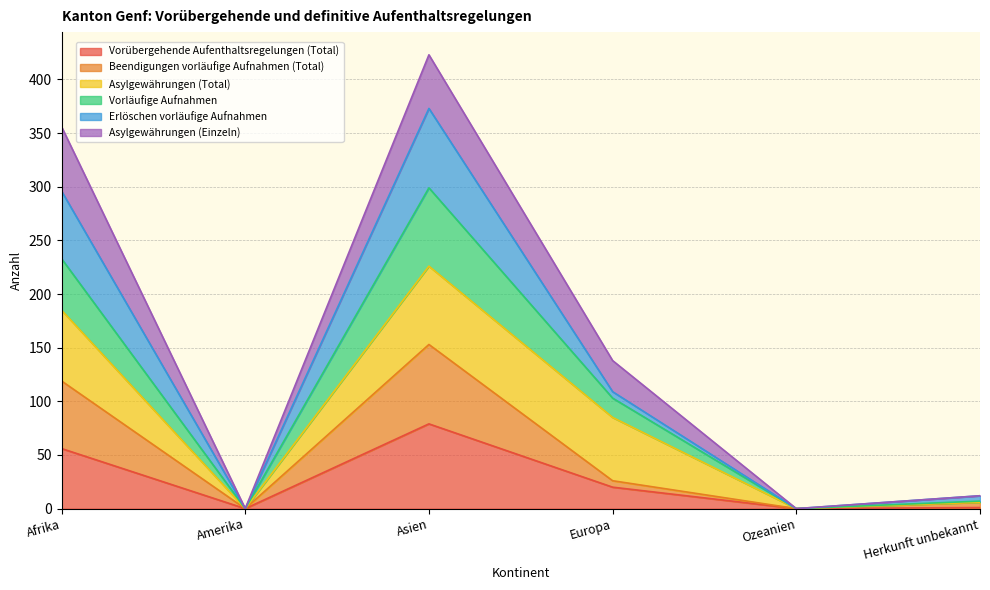

At which label does Vorübergehende Aufenthaltsregelungen (Total) first exceed 20?

Afrika